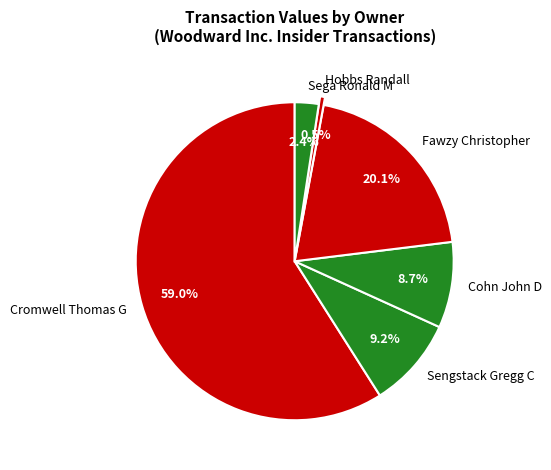

Between Cohn John D and Sega Ronald M, which is larger?

Cohn John D